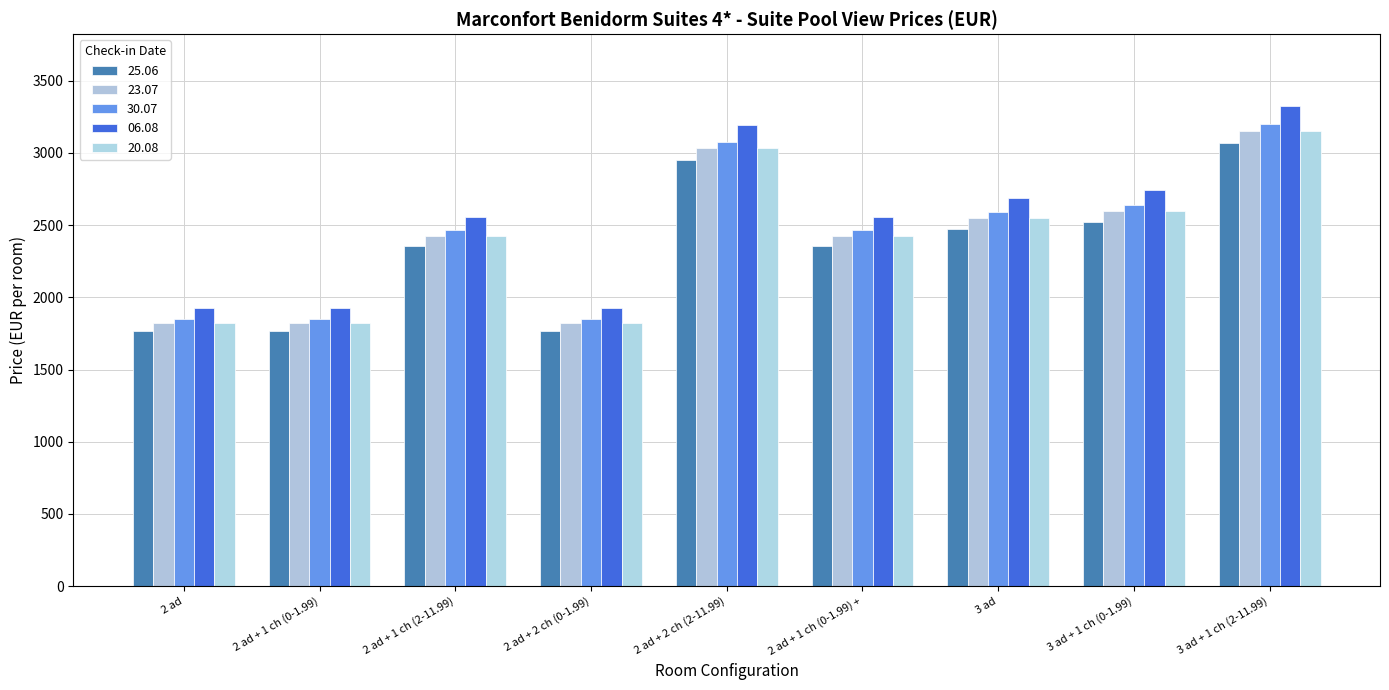

How many data points does each series have?

9